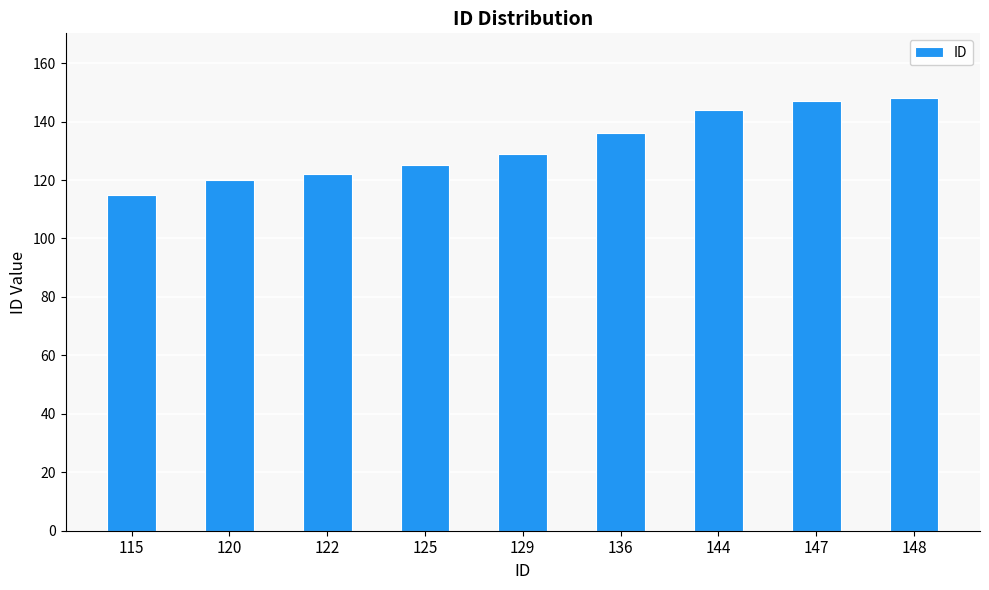

Approximately how many times larger is the value at 144 compared to 148?

1.0